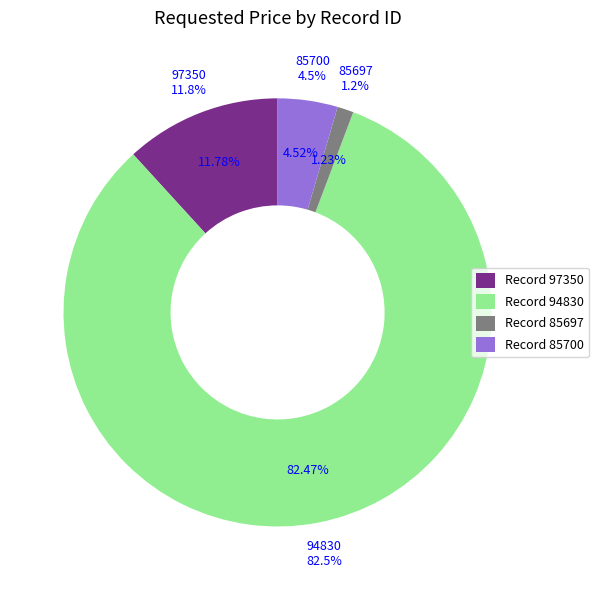

Is it true that 94830 is 95% of the pie?

False